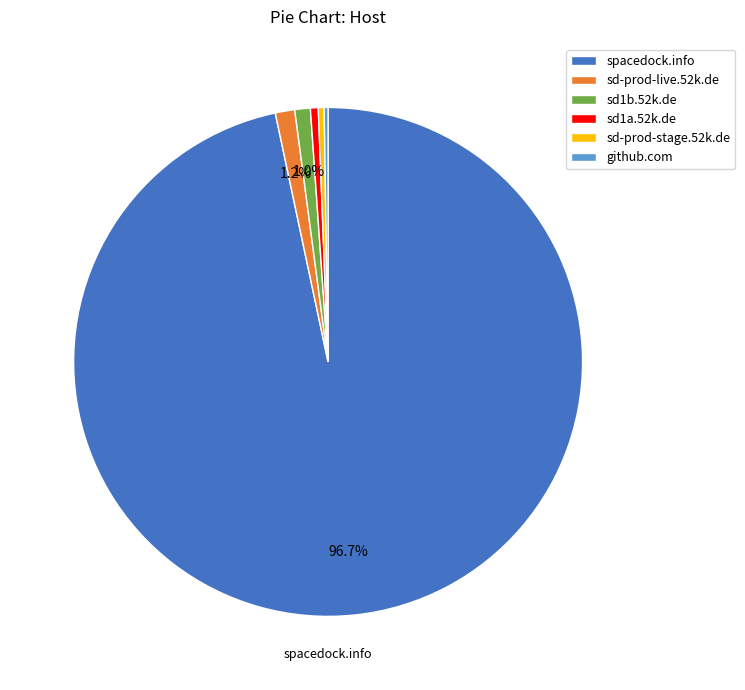

Which slice is the largest?

spacedock.info